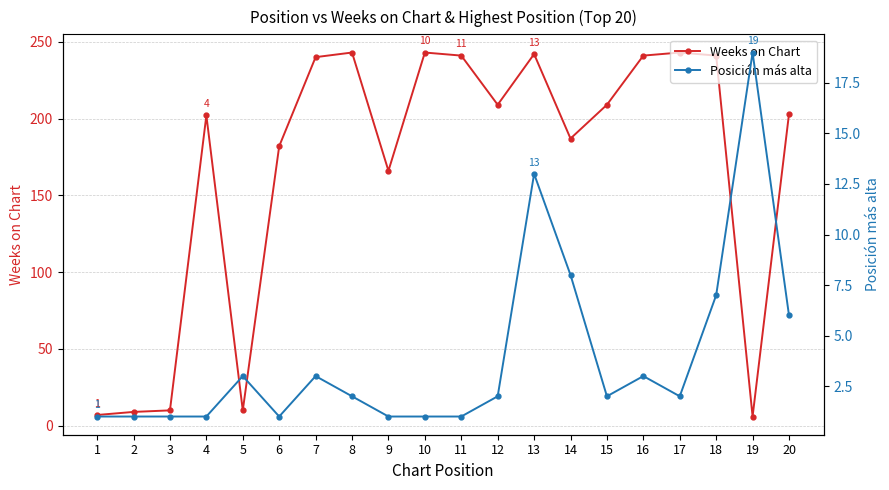

Reading left to right, extract all data points from this chart.

Weeks on Chart: 1=7	2=9	3=10	4=202	5=10	6=182	7=240	8=243	9=166	10=243	11=241	12=209	13=242	14=187	15=209	16=241	17=243	18=241	19=6	20=203
Posición más alta: 1=1	2=1	3=1	4=1	5=3	6=1	7=3	8=2	9=1	10=1	11=1	12=2	13=13	14=8	15=2	16=3	17=2	18=7	19=19	20=6